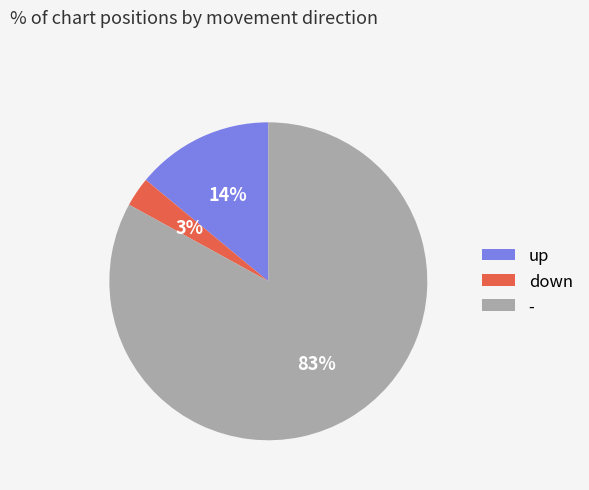

Does any single category account for the majority?

Yes